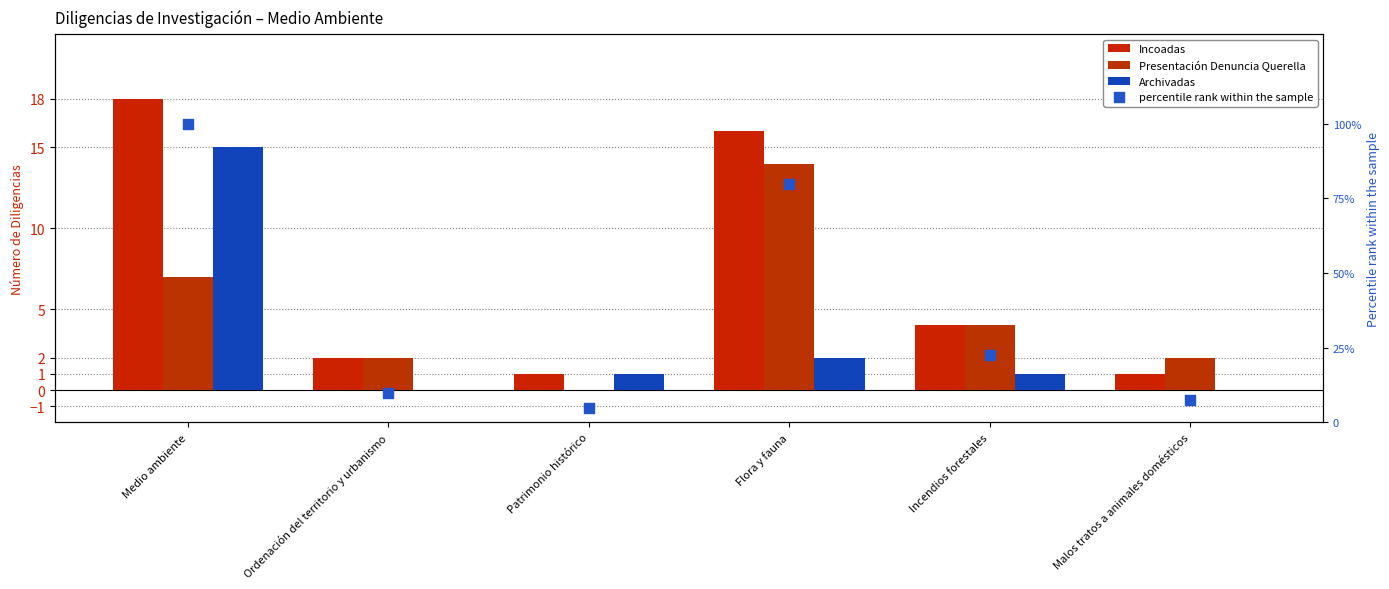

At which category is the sum across all series the highest?

Medio ambiente